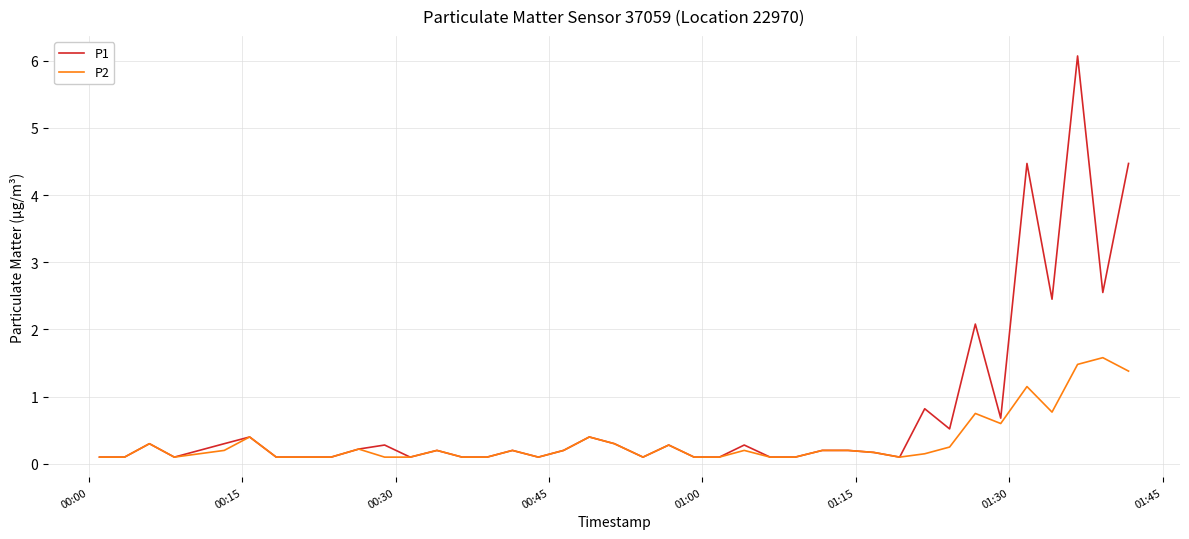

Which series has the largest range (max minus min)?

P1